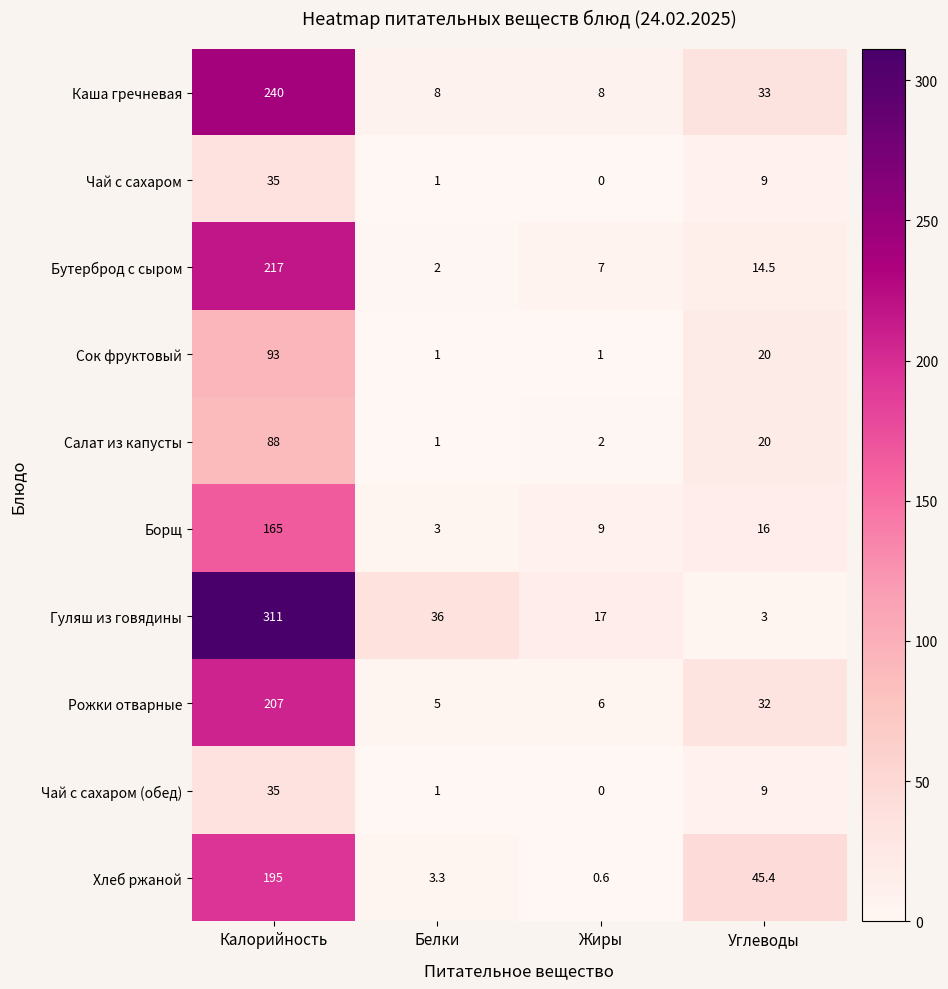

List the labels in order of Гуляш из говядины value, smallest first.

Углеводы, Жиры, Белки, Калорийность